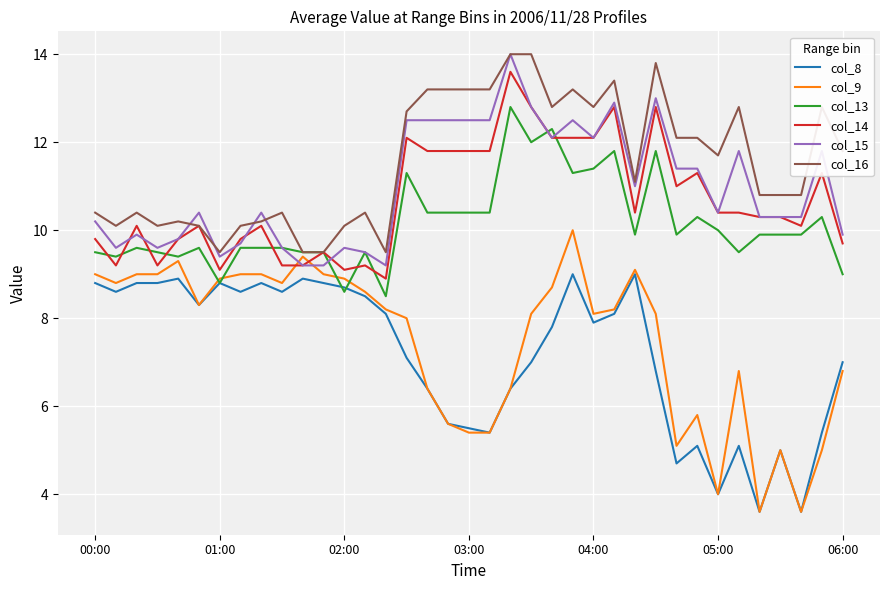

Which series has the largest total across all categories?

col_16